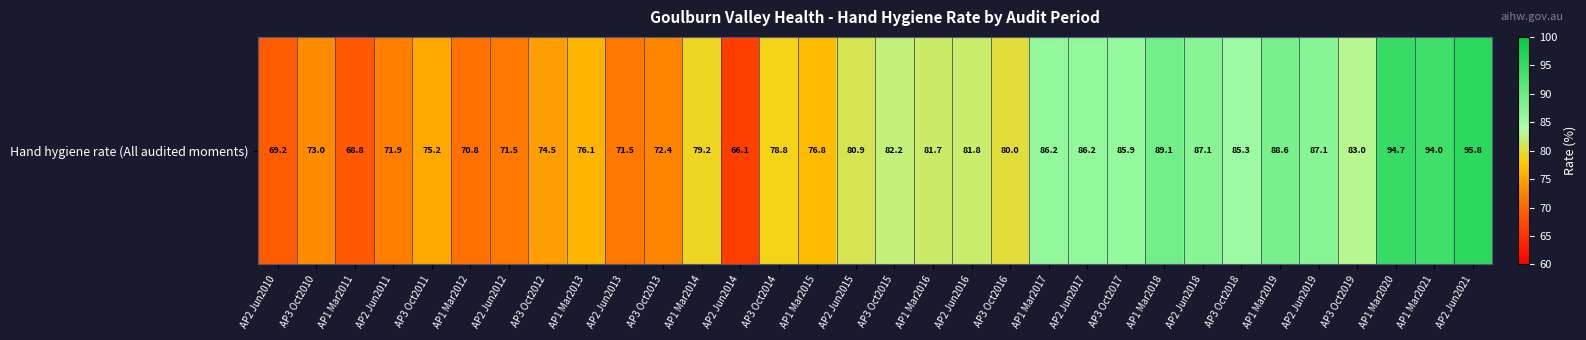

What is the ratio of the value at AP3 Oct2012 to the value at AP3 Oct2015?

0.9